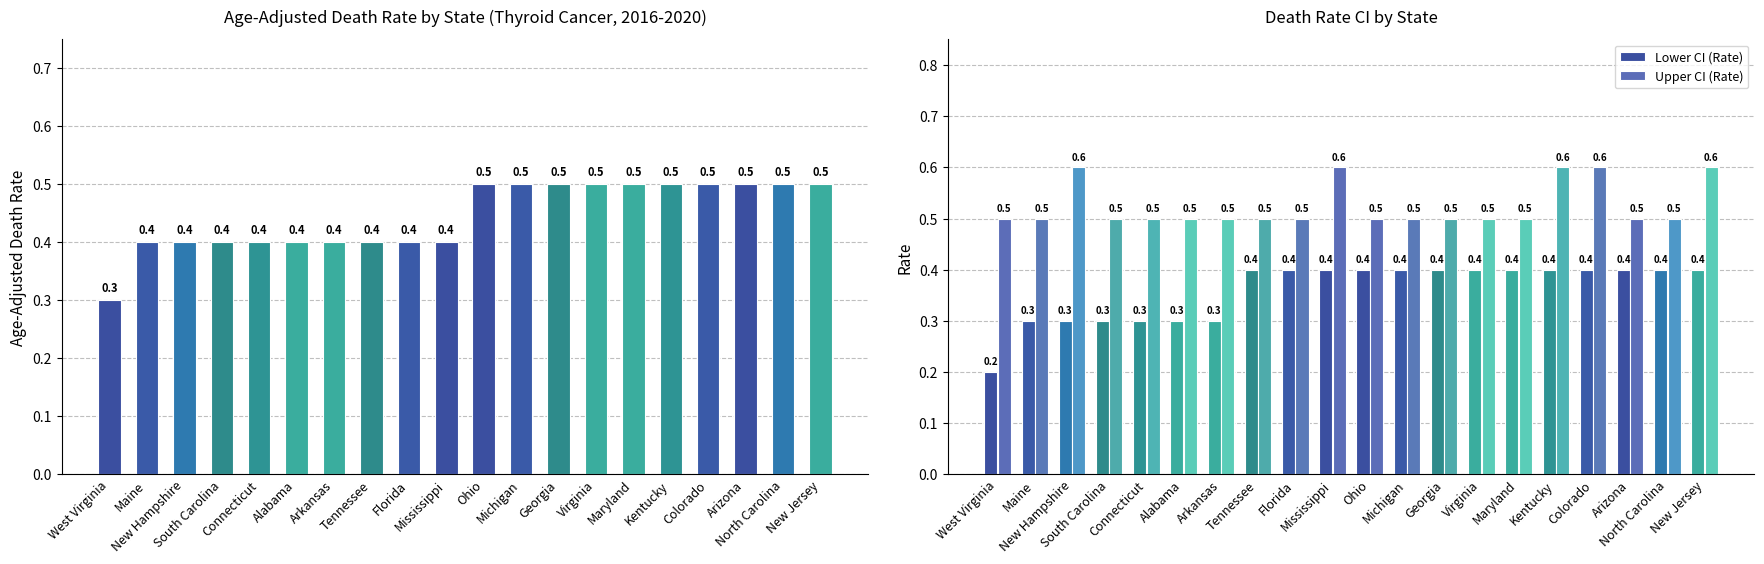

Reading left to right, extract all data points from this chart.

Age-Adjusted Death Rate: West Virginia=0.3	Maine=0.4	New Hampshire=0.4	South Carolina=0.4	Connecticut=0.4	Alabama=0.4	Arkansas=0.4	Tennessee=0.4	Florida=0.4	Mississippi=0.4	Ohio=0.5	Michigan=0.5	Georgia=0.5	Virginia=0.5	Maryland=0.5	Kentucky=0.5	Colorado=0.5	Arizona=0.5	North Carolina=0.5	New Jersey=0.5
Lower CI (Rate): West Virginia=0.2	Maine=0.3	New Hampshire=0.3	South Carolina=0.3	Connecticut=0.3	Alabama=0.3	Arkansas=0.3	Tennessee=0.4	Florida=0.4	Mississippi=0.4	Ohio=0.4	Michigan=0.4	Georgia=0.4	Virginia=0.4	Maryland=0.4	Kentucky=0.4	Colorado=0.4	Arizona=0.4	North Carolina=0.4	New Jersey=0.4
Upper CI (Rate): West Virginia=0.5	Maine=0.5	New Hampshire=0.6	South Carolina=0.5	Connecticut=0.5	Alabama=0.5	Arkansas=0.5	Tennessee=0.5	Florida=0.5	Mississippi=0.6	Ohio=0.5	Michigan=0.5	Georgia=0.5	Virginia=0.5	Maryland=0.5	Kentucky=0.6	Colorado=0.6	Arizona=0.5	North Carolina=0.5	New Jersey=0.6